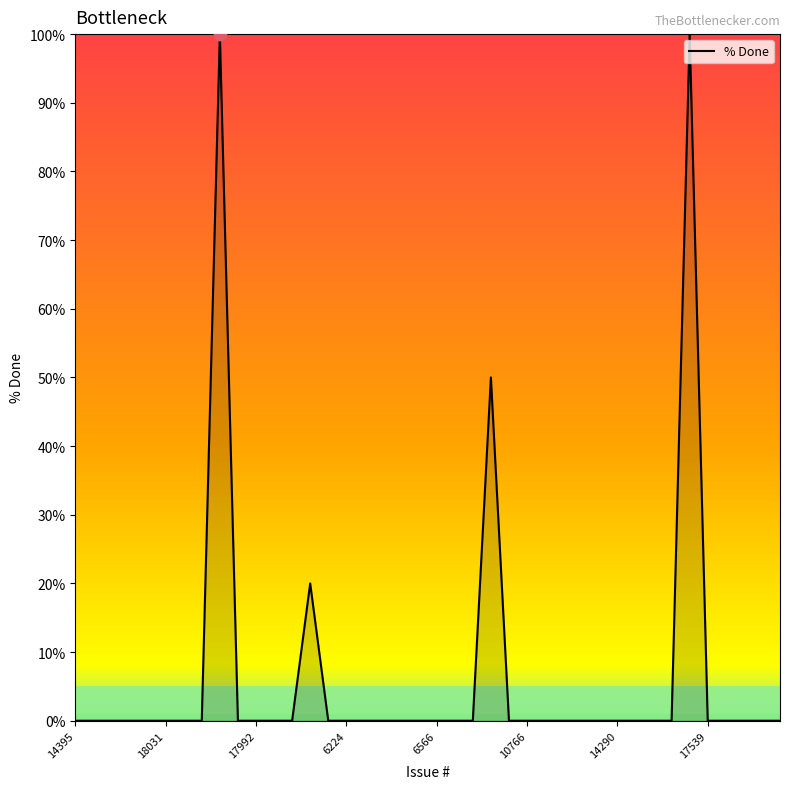

What is the greatest value displayed?

100